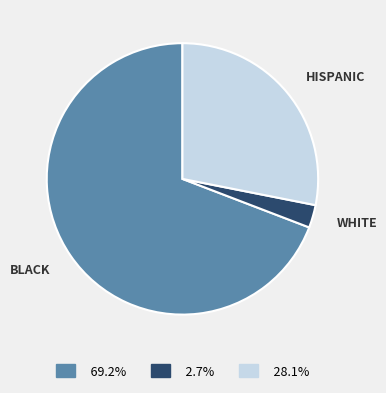

Is there any slice that represents more than half of the pie?

Yes